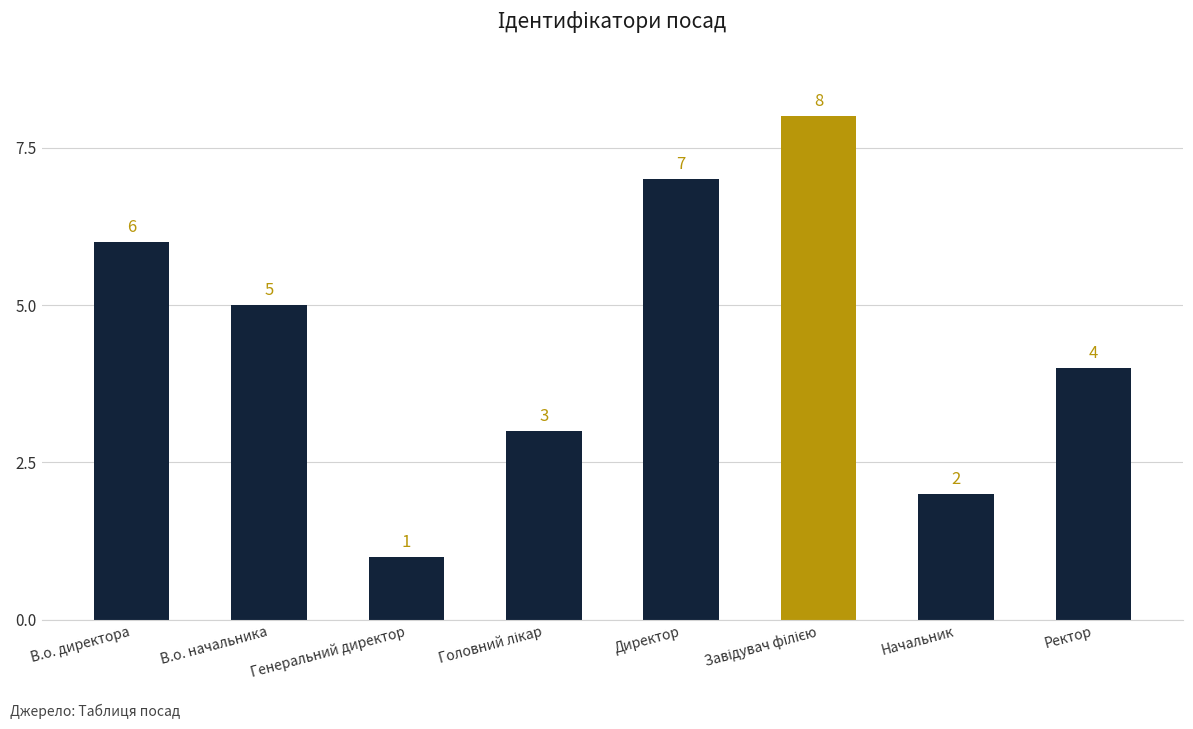

At which category does the chart reach its minimum across all series?

Генеральний директор